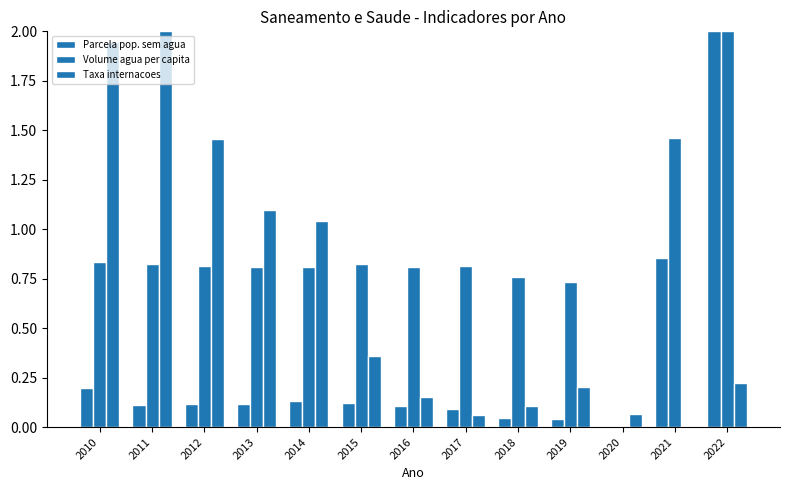

Reading right to left, extract all data points from this chart.

Parcela pop. sem agua: 2.0	0.9	0.0	0.0	0.0	0.1	0.1	0.1	0.1	0.1	0.1	0.1	0.2
Volume agua per capita: 2.0	1.5	0.0	0.7	0.8	0.8	0.8	0.8	0.8	0.8	0.8	0.8	0.8
Taxa internacoes: 0.2	0.0	0.1	0.2	0.1	0.1	0.2	0.4	1.0	1.1	1.5	2.0	1.9